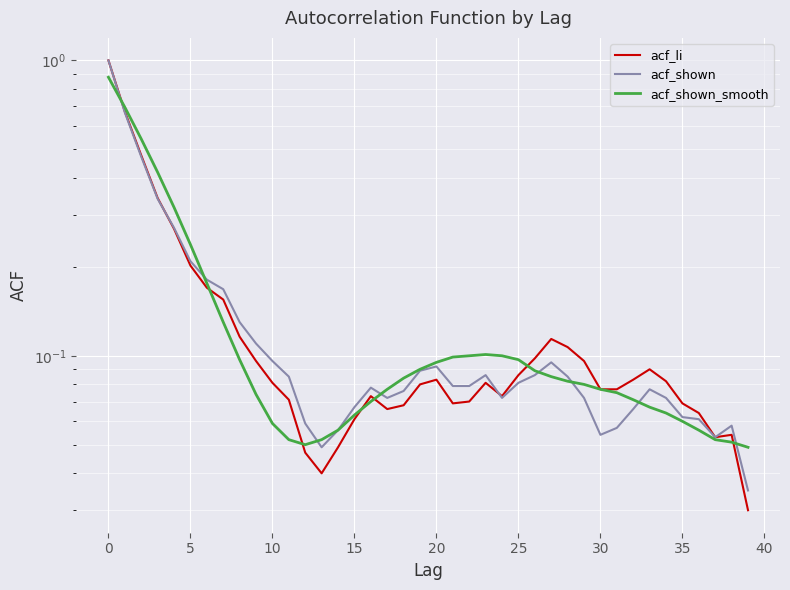

What is the difference between the second highest and minimum values in the acf_li series?

0.6